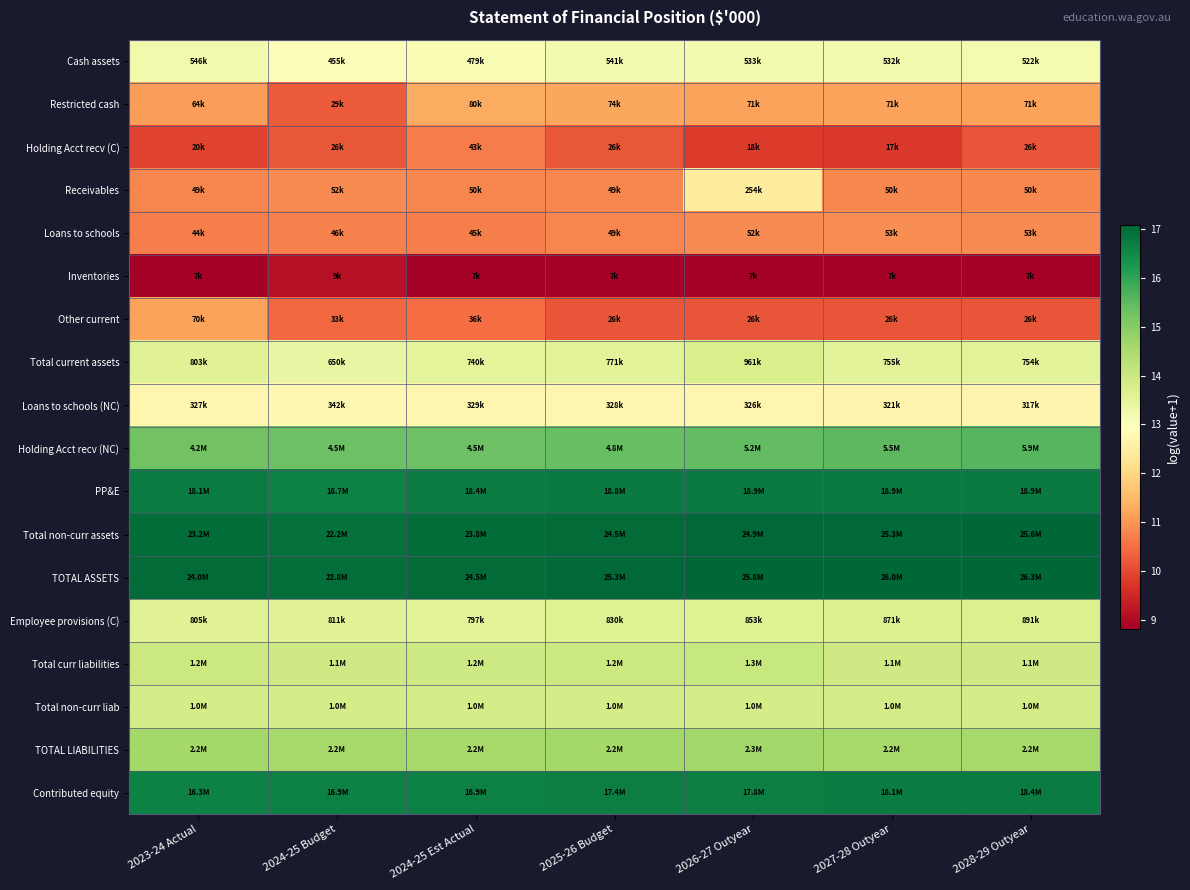

Reading left to right, transcribe all the data shown in this chart.

Cash assets: 2023-24 Actual=13.2	2024-25 Budget=13.0	2024-25 Est Actual=13.1	2025-26 Budget=13.2	2026-27 Outyear=13.2	2027-28 Outyear=13.2	2028-29 Outyear=13.2
Restricted cash: 2023-24 Actual=11.1	2024-25 Budget=10.3	2024-25 Est Actual=11.3	2025-26 Budget=11.2	2026-27 Outyear=11.2	2027-28 Outyear=11.2	2028-29 Outyear=11.2
Holding Acct recv (C): 2023-24 Actual=9.9	2024-25 Budget=10.2	2024-25 Est Actual=10.7	2025-26 Budget=10.2	2026-27 Outyear=9.8	2027-28 Outyear=9.8	2028-29 Outyear=10.2
Receivables: 2023-24 Actual=10.8	2024-25 Budget=10.9	2024-25 Est Actual=10.8	2025-26 Budget=10.8	2026-27 Outyear=12.4	2027-28 Outyear=10.8	2028-29 Outyear=10.8
Loans to schools: 2023-24 Actual=10.7	2024-25 Budget=10.7	2024-25 Est Actual=10.7	2025-26 Budget=10.8	2026-27 Outyear=10.9	2027-28 Outyear=10.9	2028-29 Outyear=10.9
Inventories: 2023-24 Actual=8.8	2024-25 Budget=9.1	2024-25 Est Actual=8.8	2025-26 Budget=8.8	2026-27 Outyear=8.8	2027-28 Outyear=8.8	2028-29 Outyear=8.8
Other current: 2023-24 Actual=11.2	2024-25 Budget=10.4	2024-25 Est Actual=10.5	2025-26 Budget=10.1	2026-27 Outyear=10.1	2027-28 Outyear=10.1	2028-29 Outyear=10.1
Total current assets: 2023-24 Actual=13.6	2024-25 Budget=13.4	2024-25 Est Actual=13.5	2025-26 Budget=13.6	2026-27 Outyear=13.8	2027-28 Outyear=13.5	2028-29 Outyear=13.5
Loans to schools (NC): 2023-24 Actual=12.7	2024-25 Budget=12.7	2024-25 Est Actual=12.7	2025-26 Budget=12.7	2026-27 Outyear=12.7	2027-28 Outyear=12.7	2028-29 Outyear=12.7
Holding Acct recv (NC): 2023-24 Actual=15.3	2024-25 Budget=15.3	2024-25 Est Actual=15.3	2025-26 Budget=15.4	2026-27 Outyear=15.5	2027-28 Outyear=15.5	2028-29 Outyear=15.6
PP&E: 2023-24 Actual=16.7	2024-25 Budget=16.6	2024-25 Est Actual=16.7	2025-26 Budget=16.7	2026-27 Outyear=16.8	2027-28 Outyear=16.8	2028-29 Outyear=16.8
Total non-curr assets: 2023-24 Actual=17.0	2024-25 Budget=16.9	2024-25 Est Actual=17.0	2025-26 Budget=17.0	2026-27 Outyear=17.0	2027-28 Outyear=17.0	2028-29 Outyear=17.1
TOTAL ASSETS: 2023-24 Actual=17.0	2024-25 Budget=16.9	2024-25 Est Actual=17.0	2025-26 Budget=17.0	2026-27 Outyear=17.1	2027-28 Outyear=17.1	2028-29 Outyear=17.1
Employee provisions (C): 2023-24 Actual=13.6	2024-25 Budget=13.6	2024-25 Est Actual=13.6	2025-26 Budget=13.6	2026-27 Outyear=13.7	2027-28 Outyear=13.7	2028-29 Outyear=13.7
Total curr liabilities: 2023-24 Actual=14.0	2024-25 Budget=13.9	2024-25 Est Actual=14.0	2025-26 Budget=14.0	2026-27 Outyear=14.1	2027-28 Outyear=13.9	2028-29 Outyear=13.9
Total non-curr liab: 2023-24 Actual=13.8	2024-25 Budget=13.8	2024-25 Est Actual=13.8	2025-26 Budget=13.8	2026-27 Outyear=13.8	2027-28 Outyear=13.9	2028-29 Outyear=13.9
TOTAL LIABILITIES: 2023-24 Actual=14.6	2024-25 Budget=14.6	2024-25 Est Actual=14.6	2025-26 Budget=14.6	2026-27 Outyear=14.6	2027-28 Outyear=14.6	2028-29 Outyear=14.6
Contributed equity: 2023-24 Actual=16.6	2024-25 Budget=16.6	2024-25 Est Actual=16.6	2025-26 Budget=16.7	2026-27 Outyear=16.7	2027-28 Outyear=16.7	2028-29 Outyear=16.7